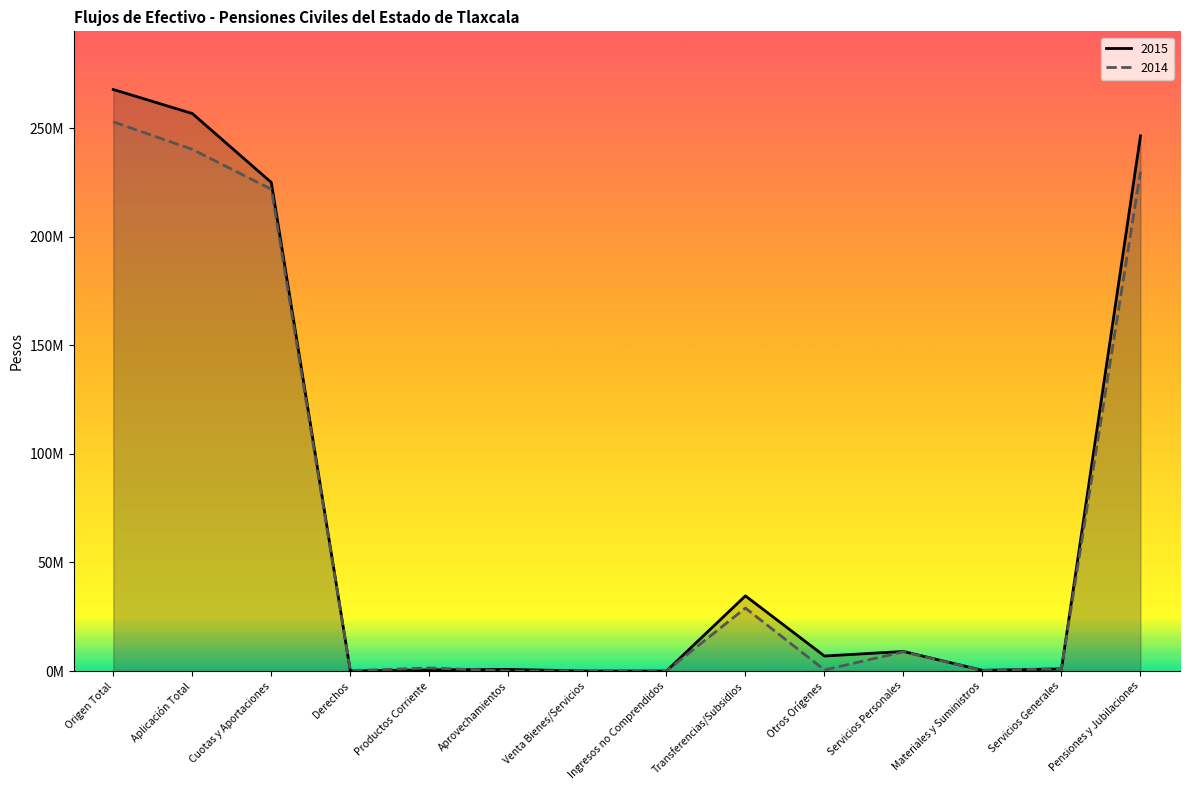

At which label is 2015 closest to 133918367?

Cuotas y Aportaciones